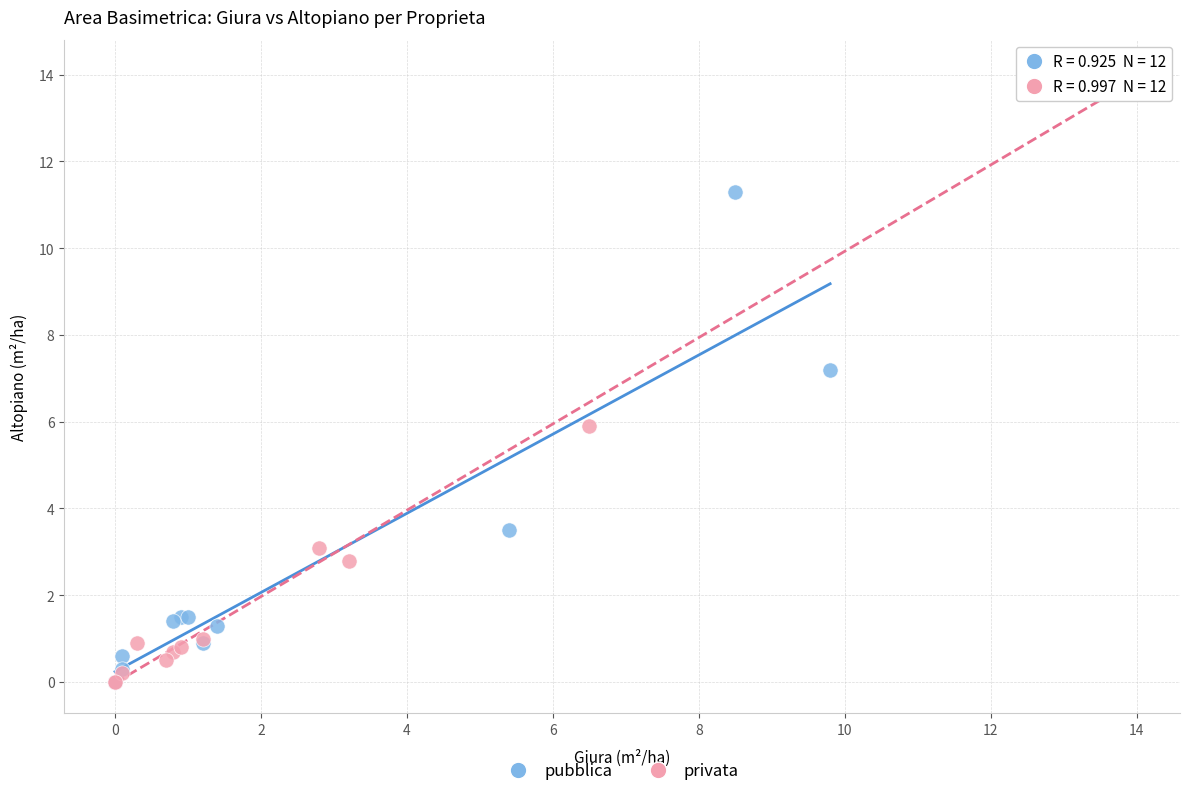

What are all the series names shown in the legend?

pubblica, privata